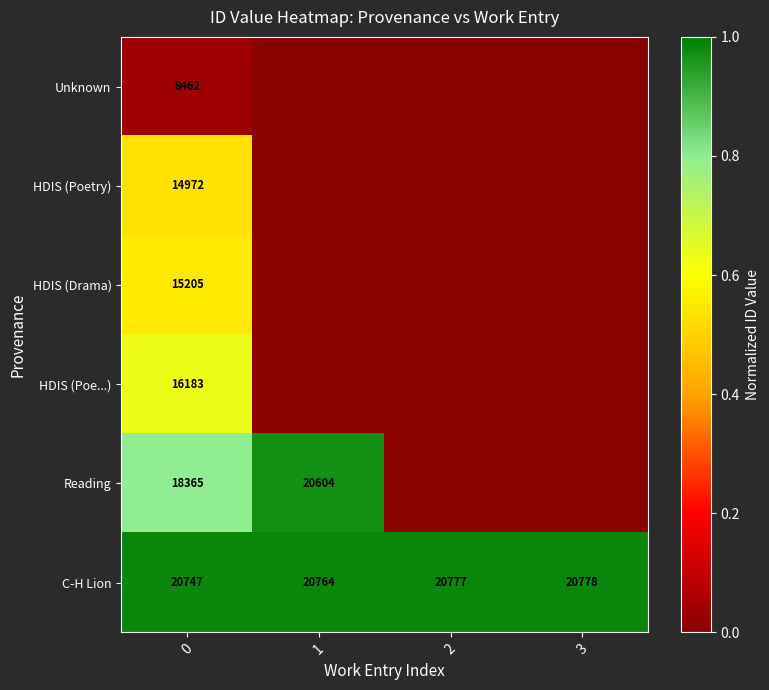

What is the total value across all series at 0?

93934